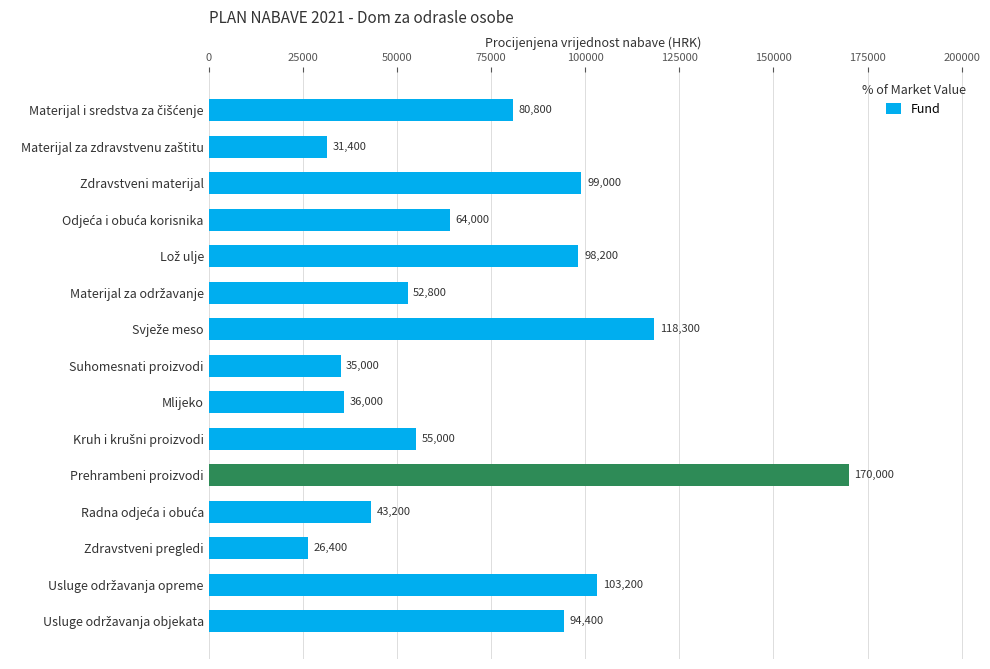

What is the difference between the second highest and second lowest values?

86900